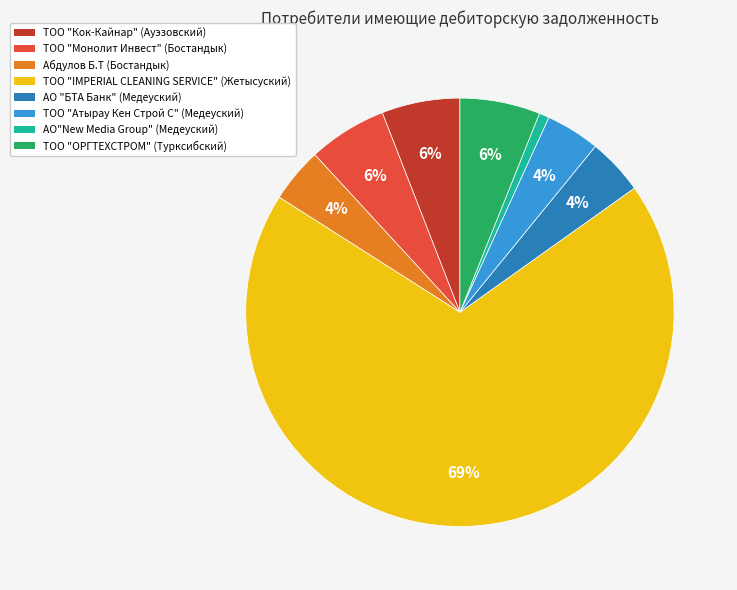

Combined, do ТОО "Атырау Кен Строй С" (Медеуский) and Абдулов Б.Т (Бостандык) account for over 50%?

No